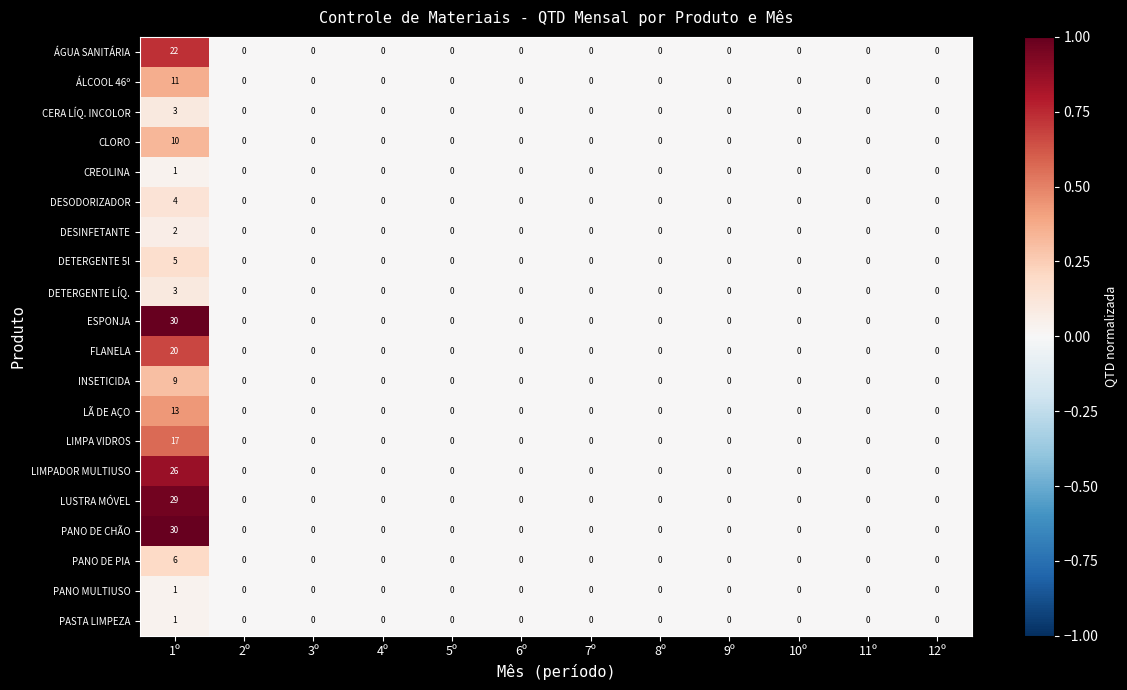

The ESPONJA series shows 0 at 5º. True or false?

True